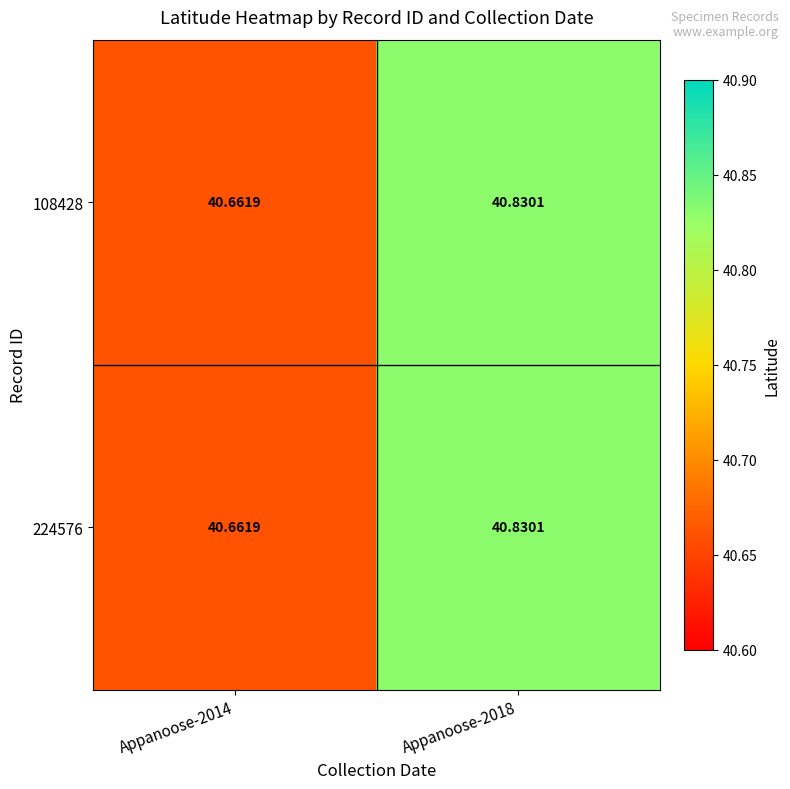

Is the value of 108428 at Appanoose-2014 greater than the value of 224576 at Appanoose-2018?

No